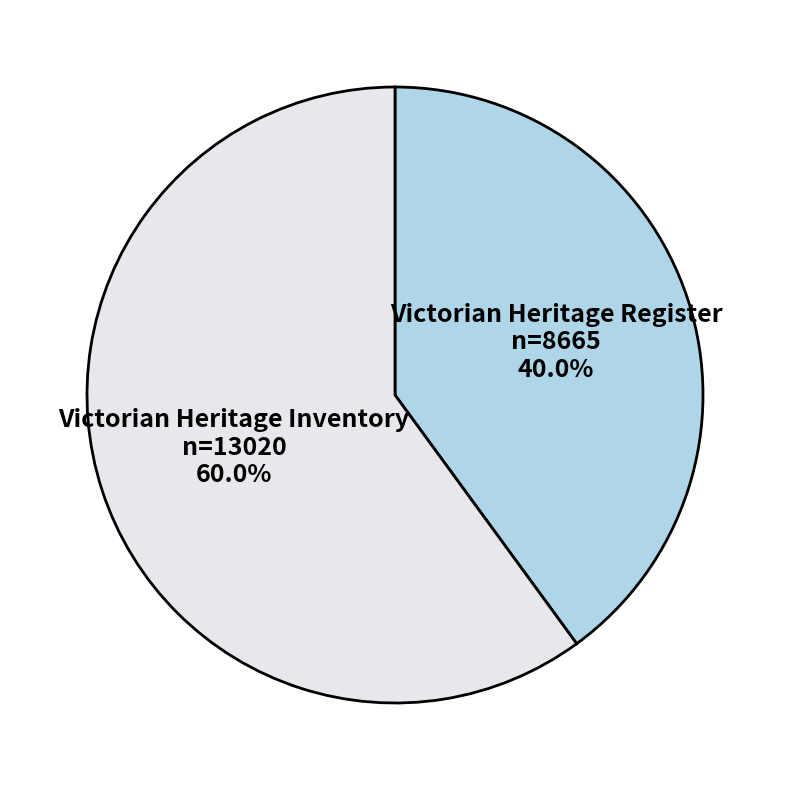

True or false: Victorian Heritage Register accounts for 52% of the total.

False